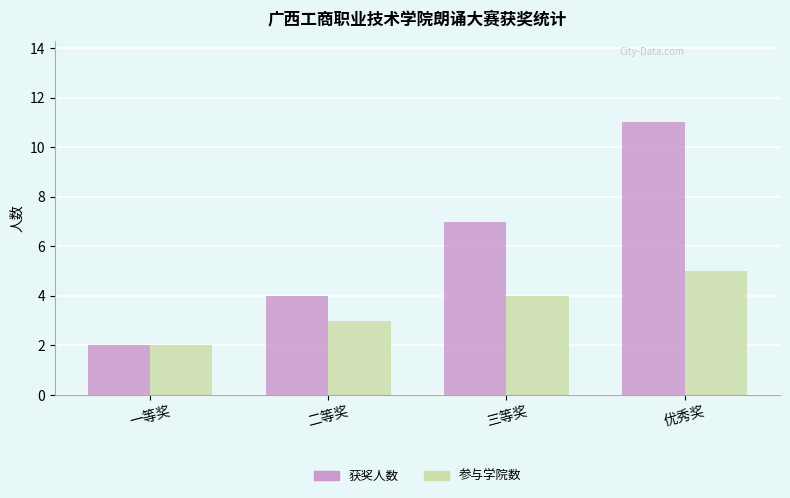

What is the sum of the 获奖人数 values at 一等奖 and 三等奖?

9